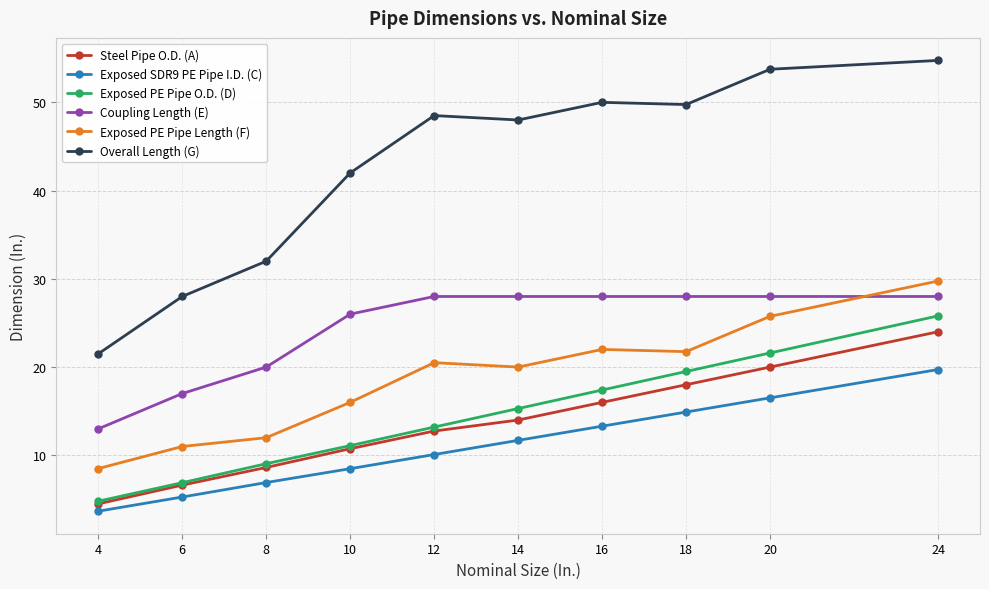

How many data points does each series have?

10